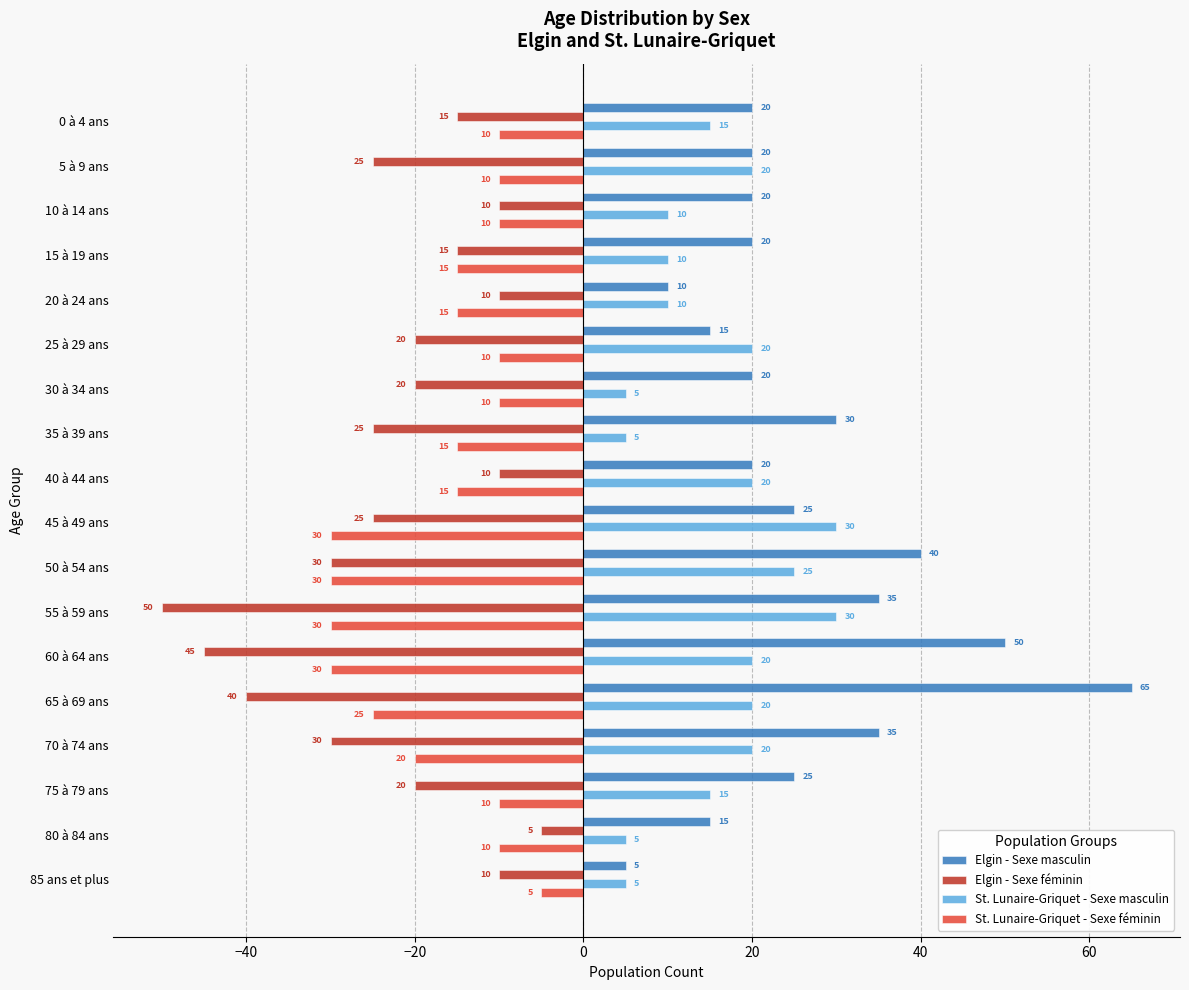

Rank the series at 35 à 39 ans from highest to lowest value.

Elgin - Sexe masculin, St. Lunaire-Griquet - Sexe masculin, St. Lunaire-Griquet - Sexe féminin, Elgin - Sexe féminin